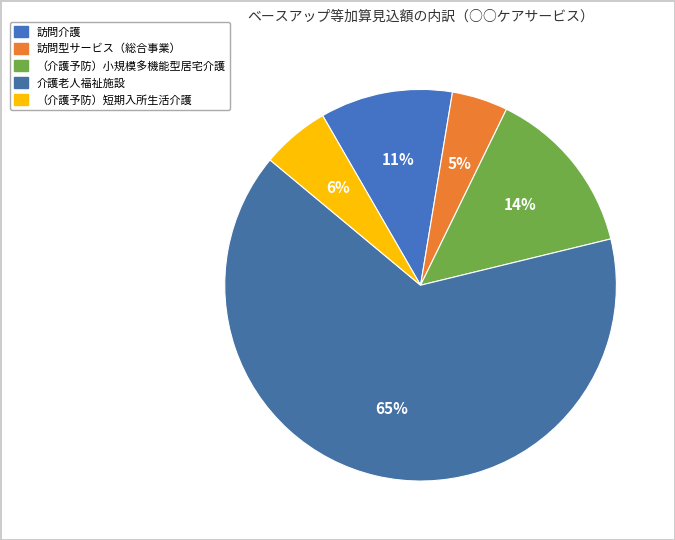

Which has a higher value, 訪問介護 or （介護予防）短期入所生活介護?

訪問介護